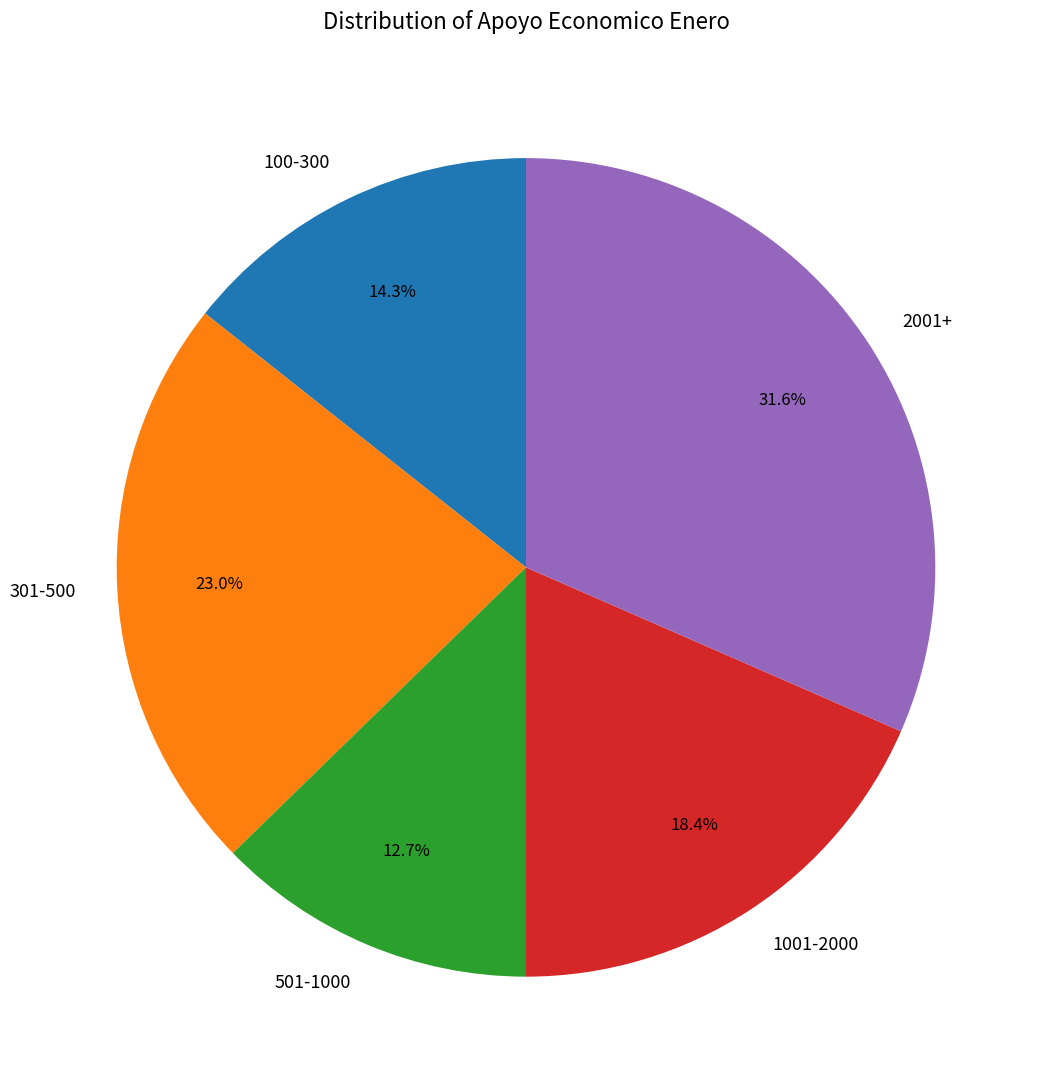

What percentage is NOT represented by 301-500?

77.0%